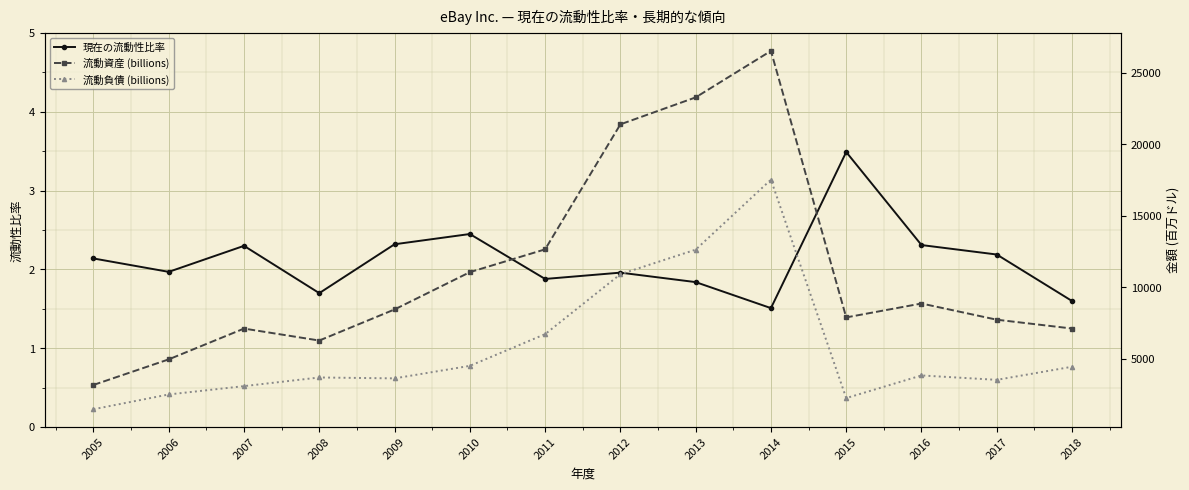

Which series has the widest spread of values?

流動資産 (billions)